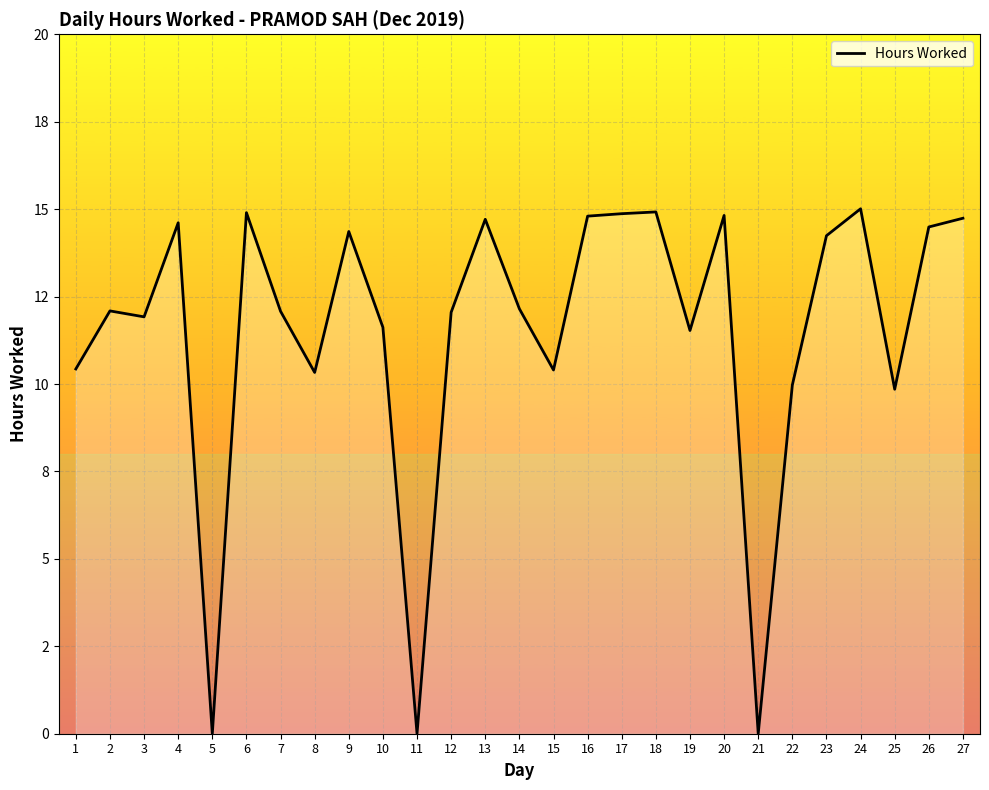

What is the value of the 23rd point from the left?

14.2